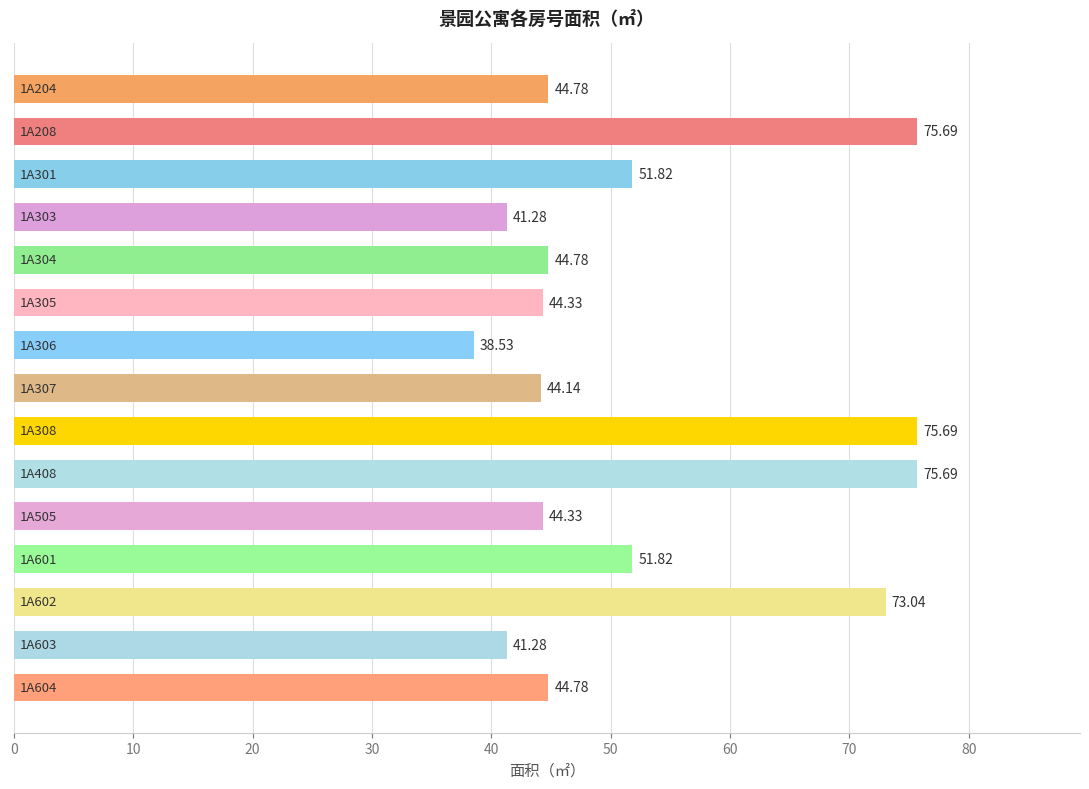

What is the average value?

52.8